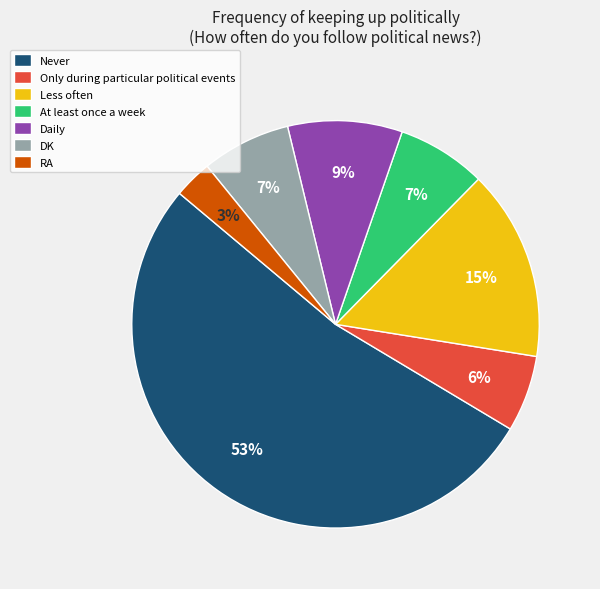

What is the ratio of the value at Less often to the value at RA?

5.0